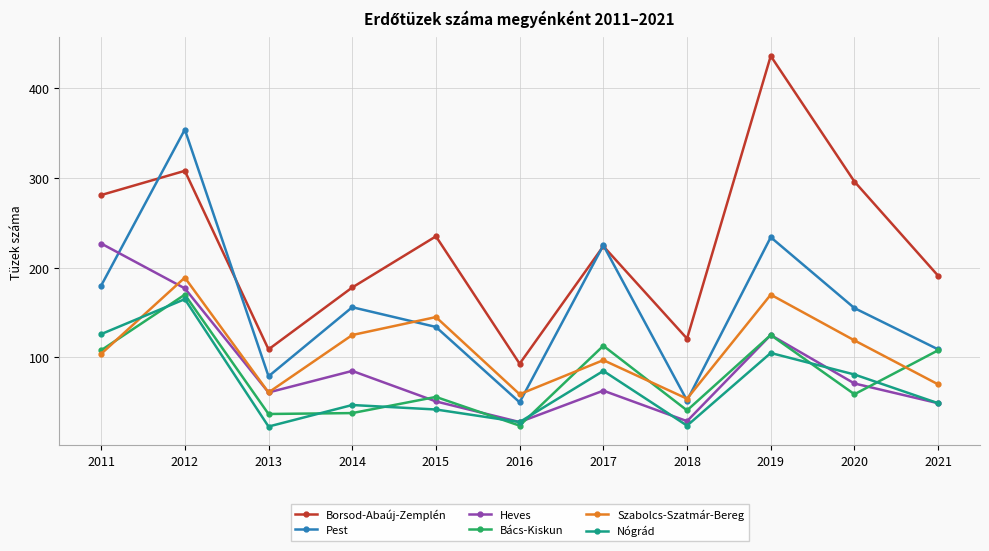

What is the approximate value of Heves at 2013?

61